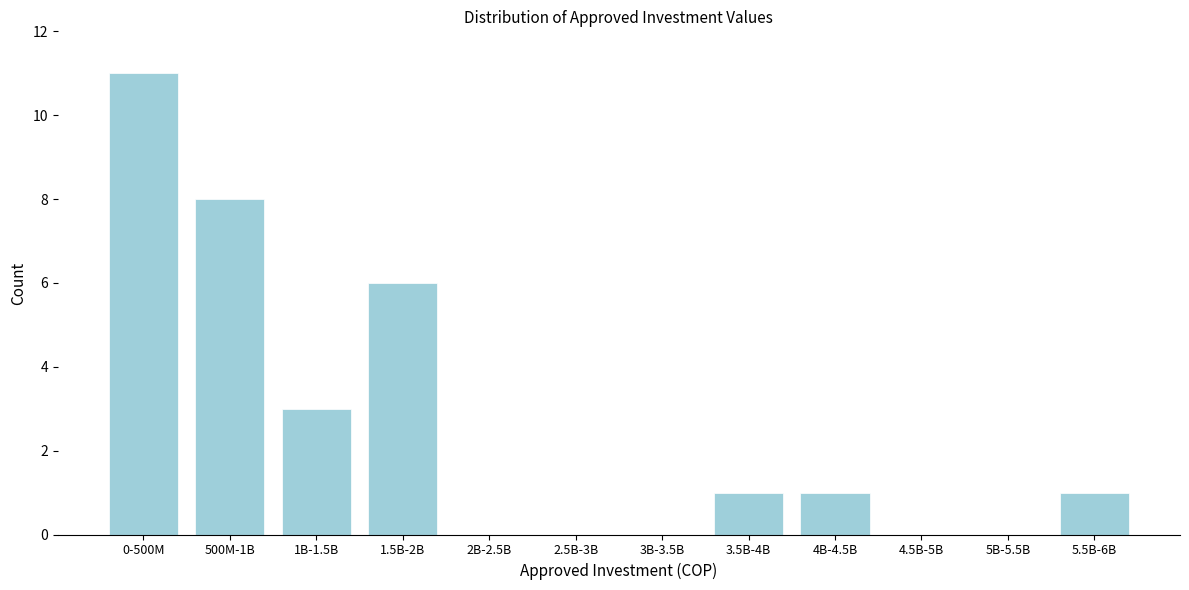

Reading left to right, transcribe all the data shown in this chart.

0-500M=11	500M-1B=8	1B-1.5B=3	1.5B-2B=6	2B-2.5B=0	2.5B-3B=0	3B-3.5B=0	3.5B-4B=1	4B-4.5B=1	4.5B-5B=0	5B-5.5B=0	5.5B-6B=1